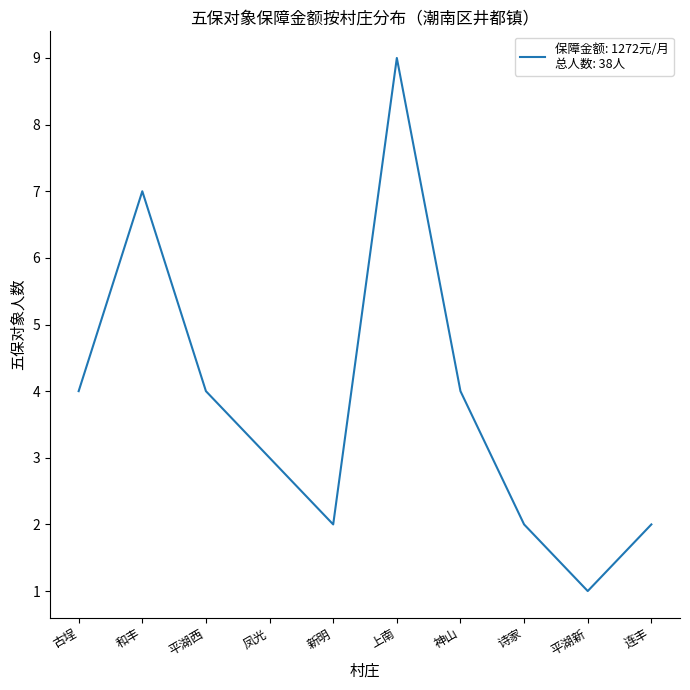

What is the greatest value displayed?

9